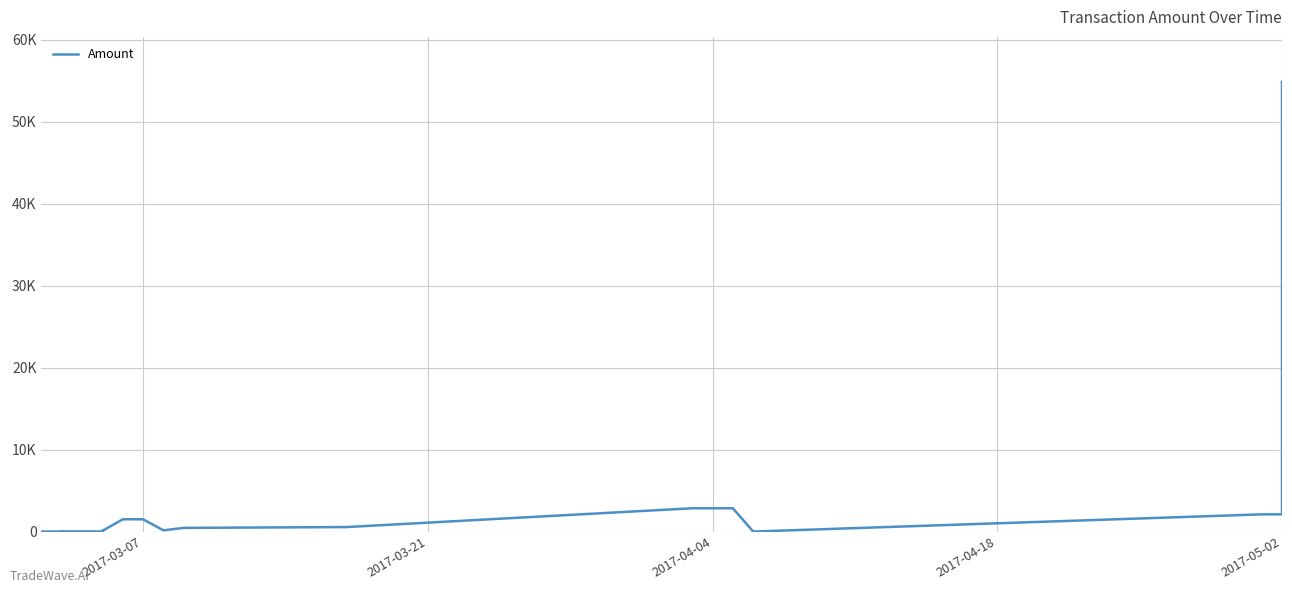

How many distinct data groups are displayed?

1